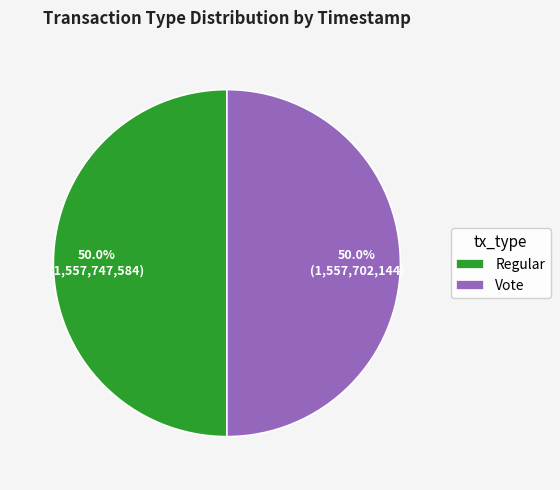

What is the ratio of the value at Vote to the value at Regular?

1.0